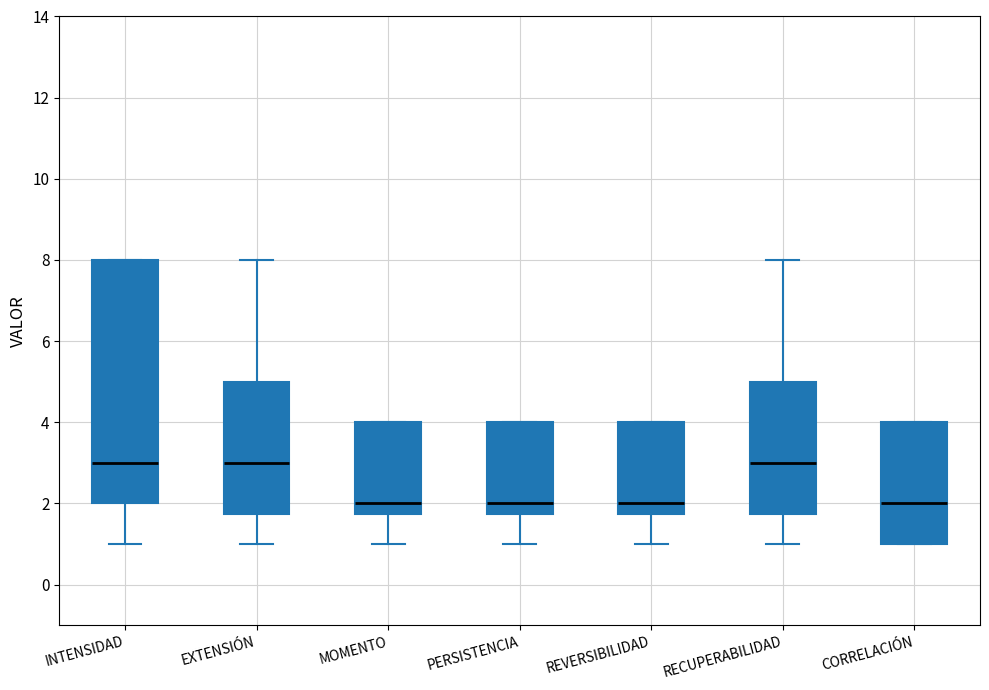

Where is the upper edge of the box for EXTENSIÓN on the y-axis? The values are not printed on the chart, so give them approximately, as read against the axis.

5.0